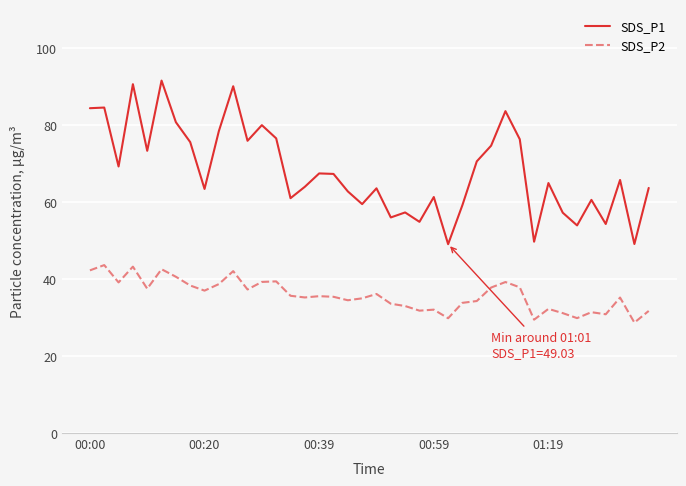

Rank the series by their average value, from lowest to highest.

SDS_P2, SDS_P1